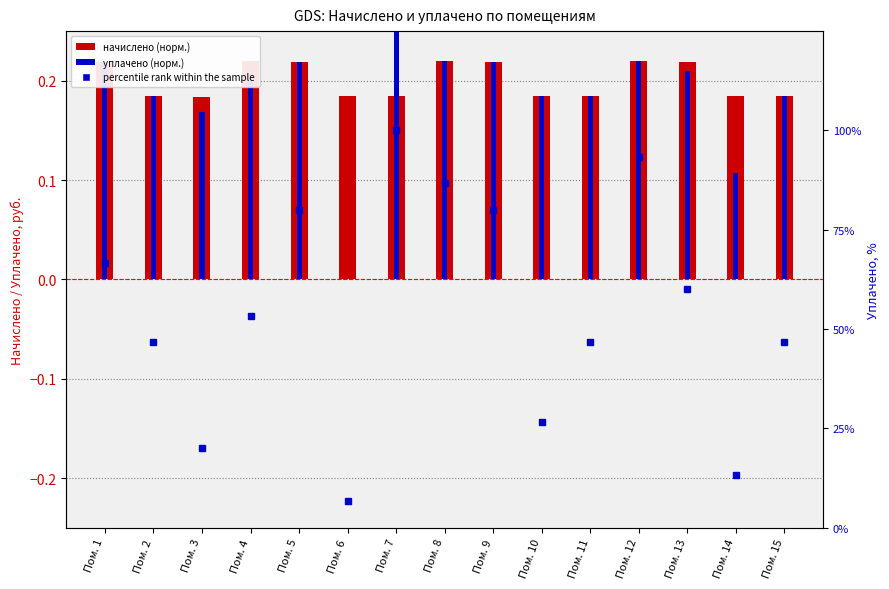

What is the sum of all уплачено (норм.) values?

2.8